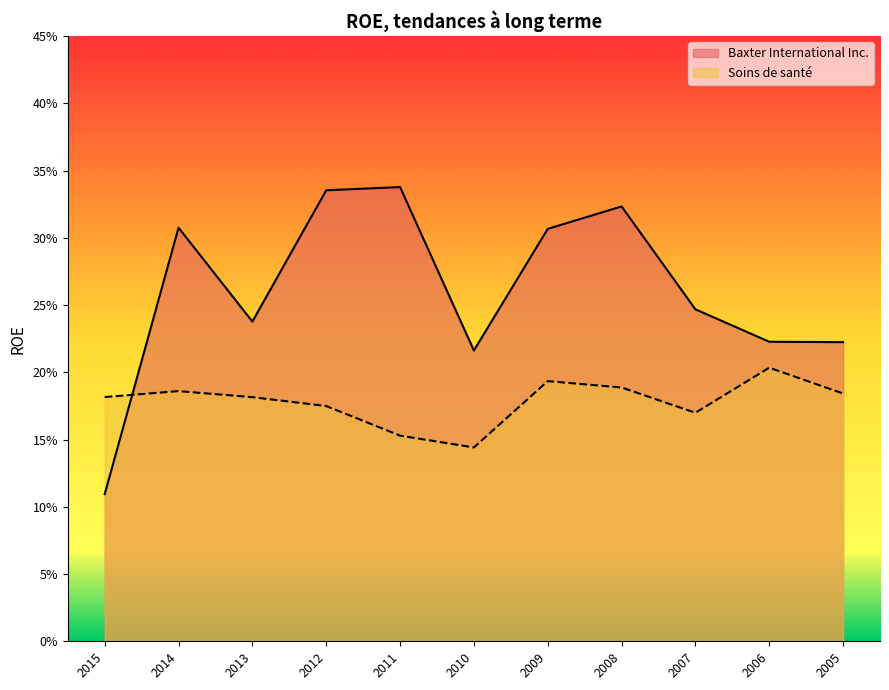

What is the value of the Baxter International Inc. point at the 4th from the left?

0.3